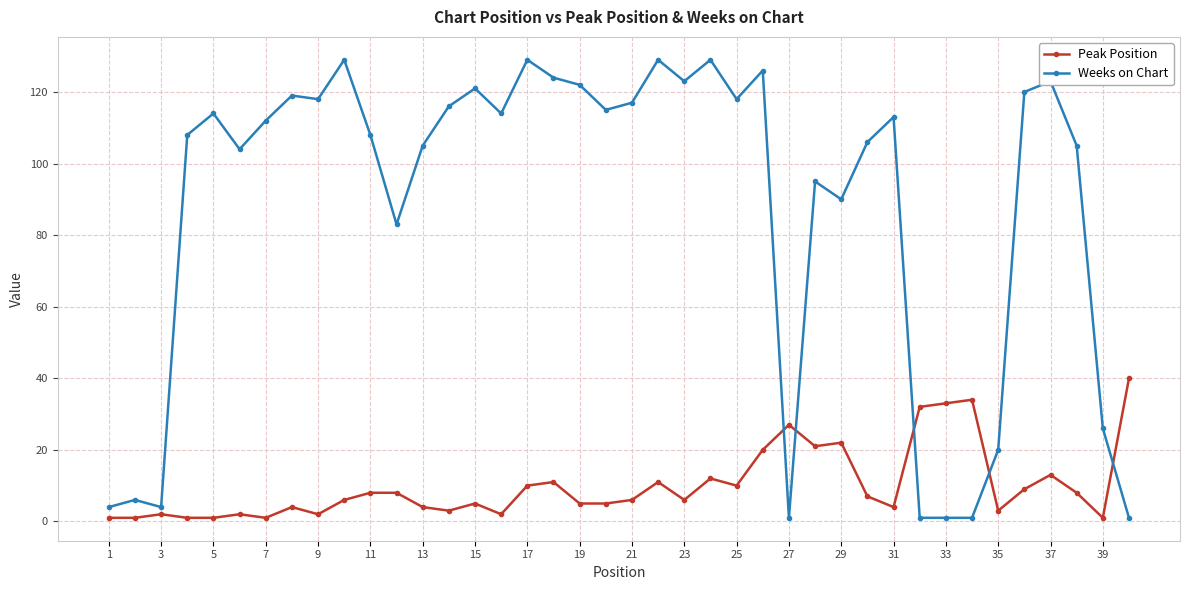

Which series has the widest spread of values?

Weeks on Chart